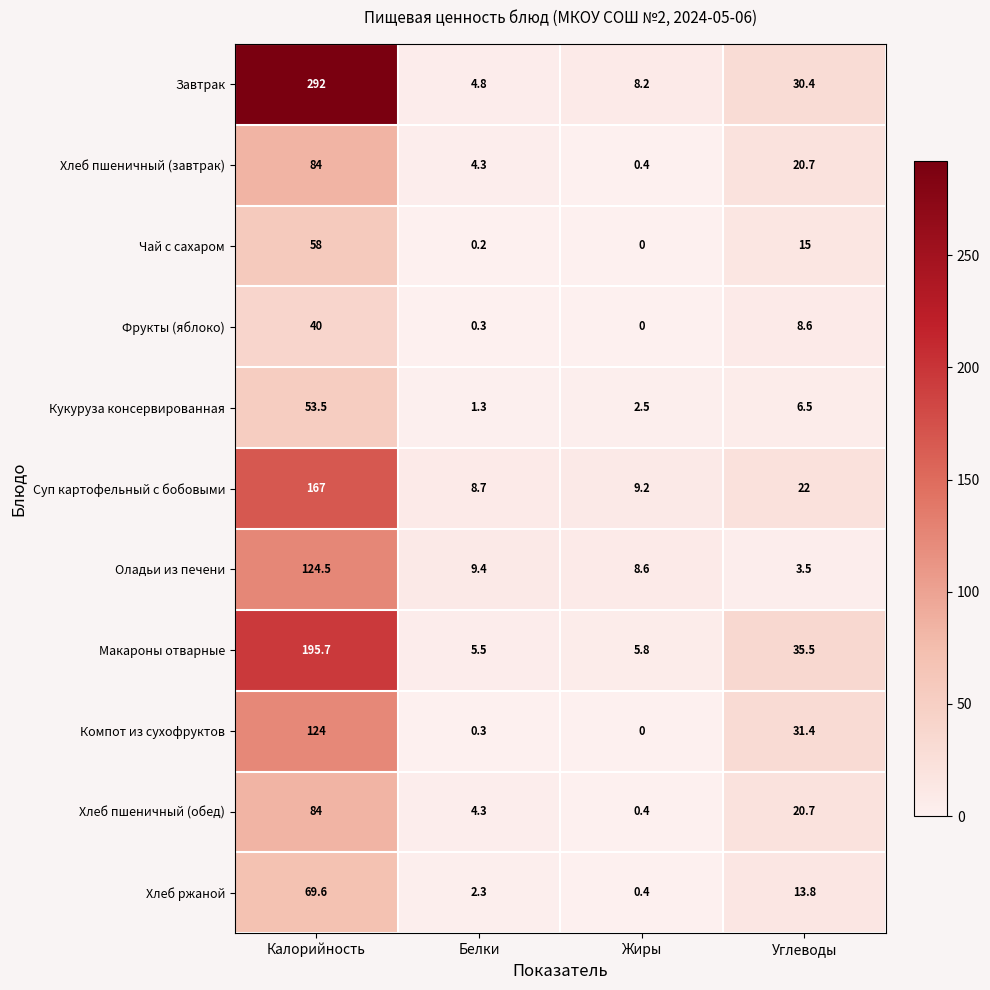

Which series has the largest total across all categories?

Завтрак